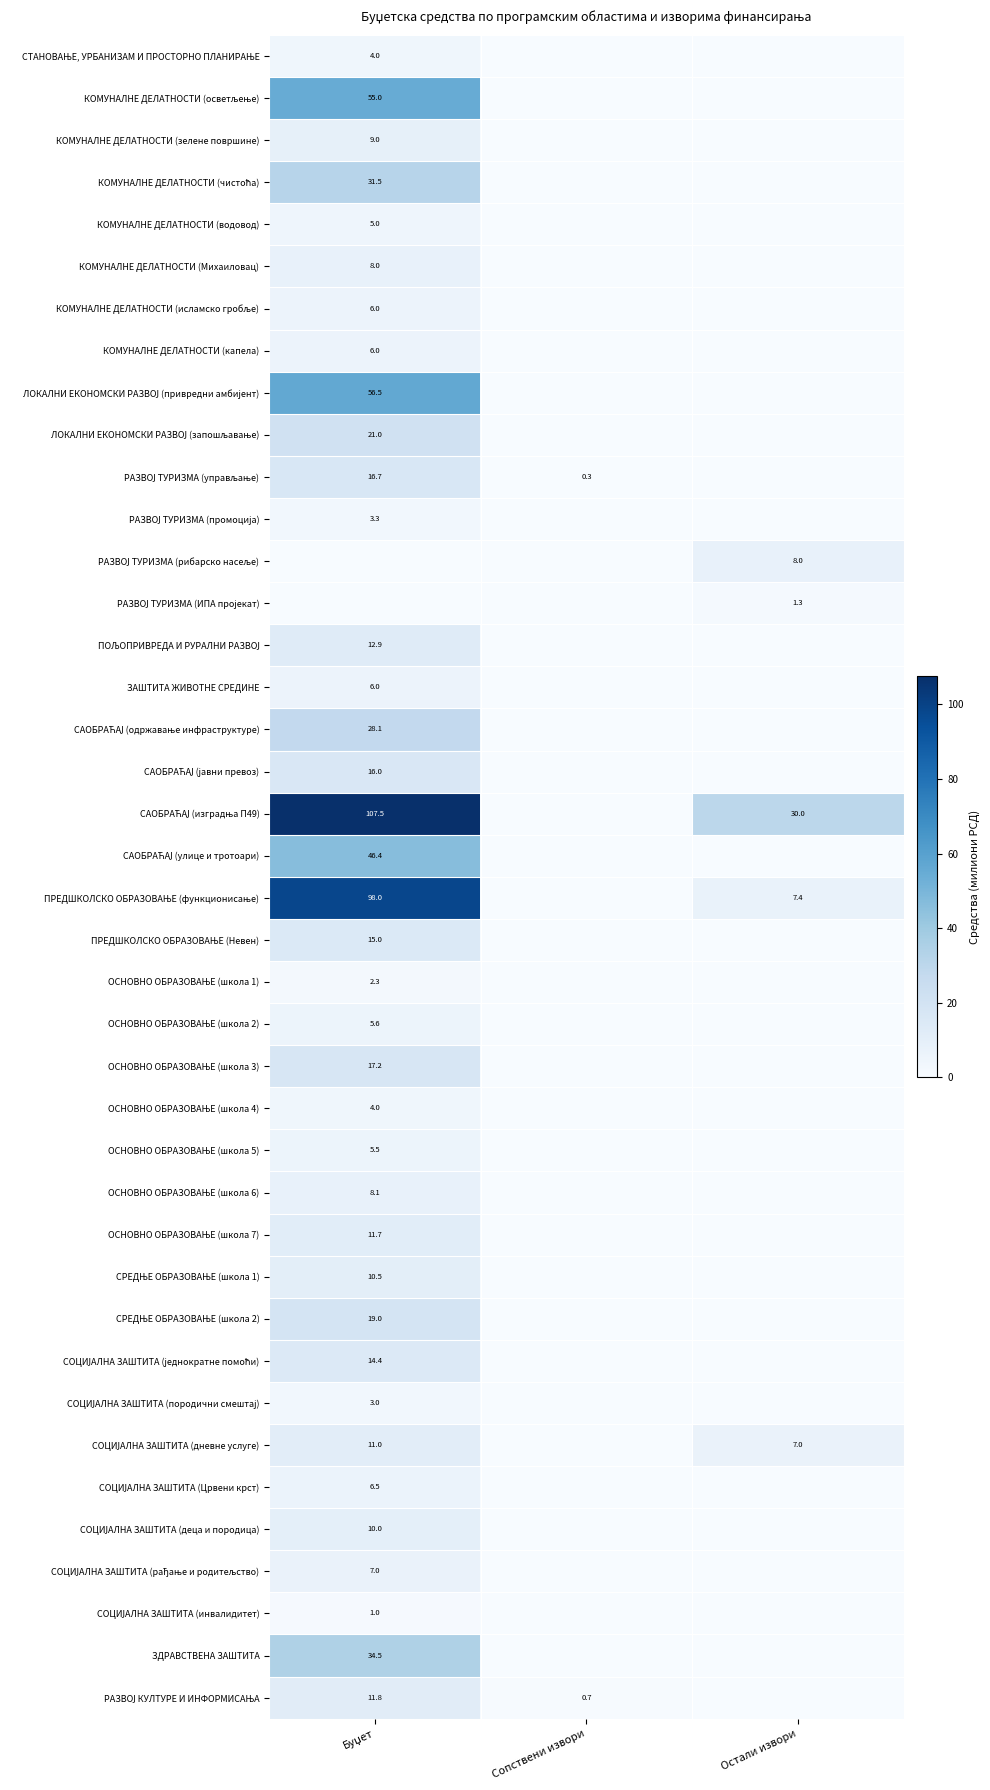

What is the average value of the РАЗВОЈ ТУРИЗМА (ИПА пројекат) series?

0.4